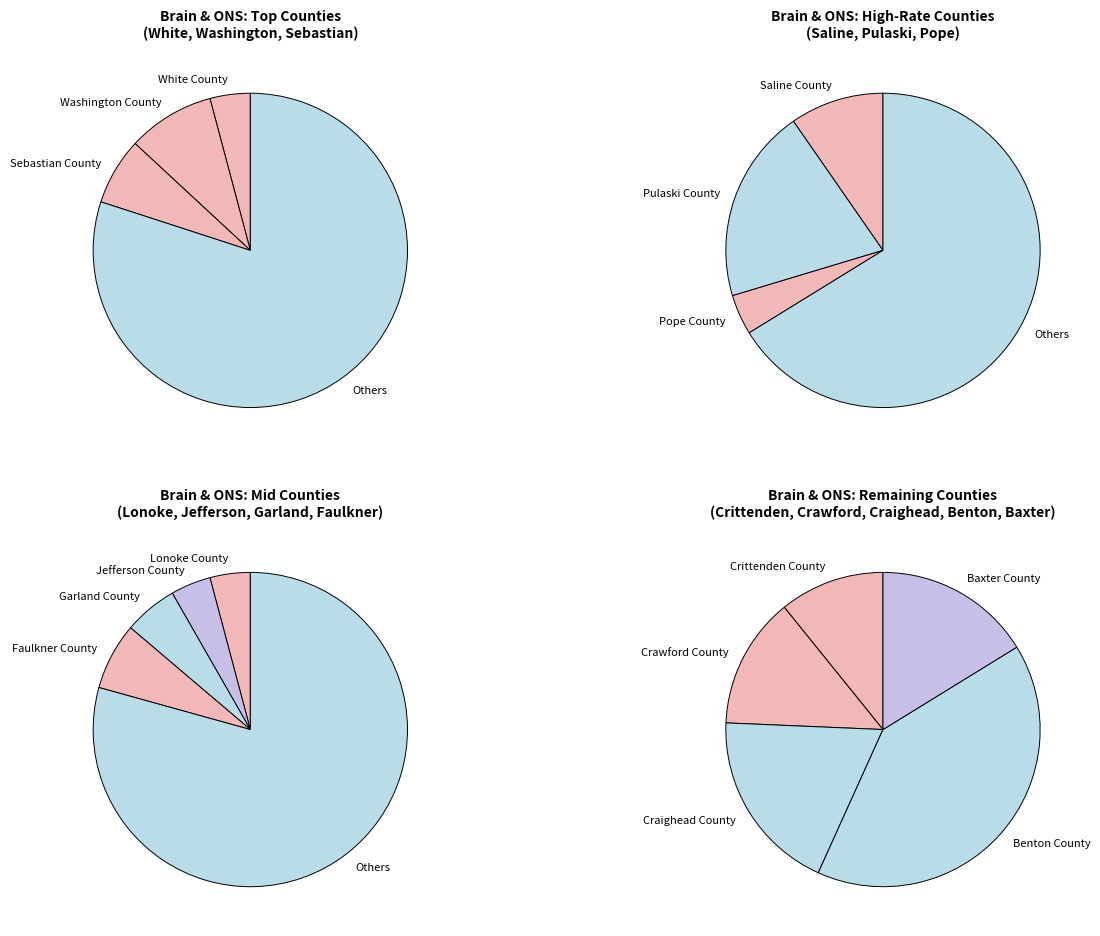

Which category has the smallest portion of the pie?

Crittenden County